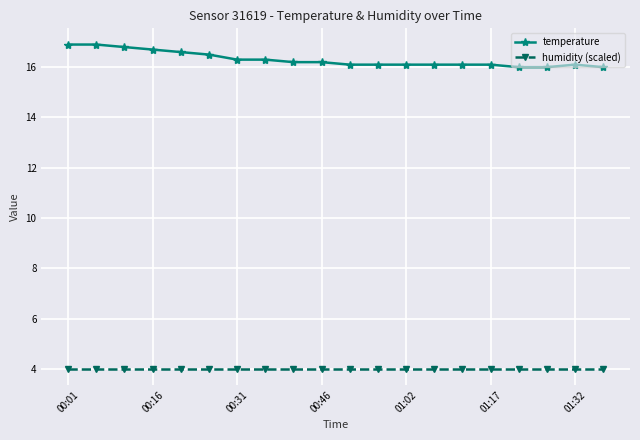

Which series has the largest range (max minus min)?

temperature